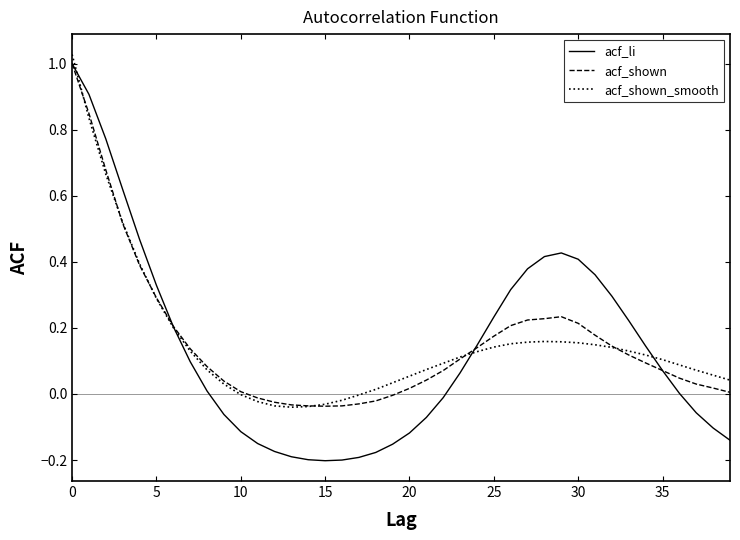

How many categories are shown in the chart?

40